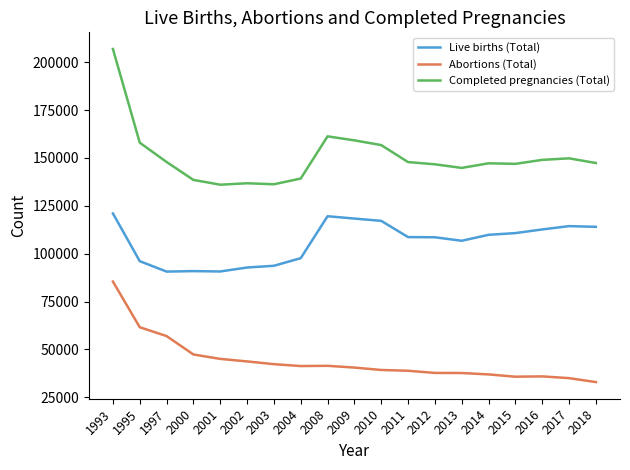

True or false: Abortions (Total) and Completed pregnancies (Total) intersect in this chart.

False